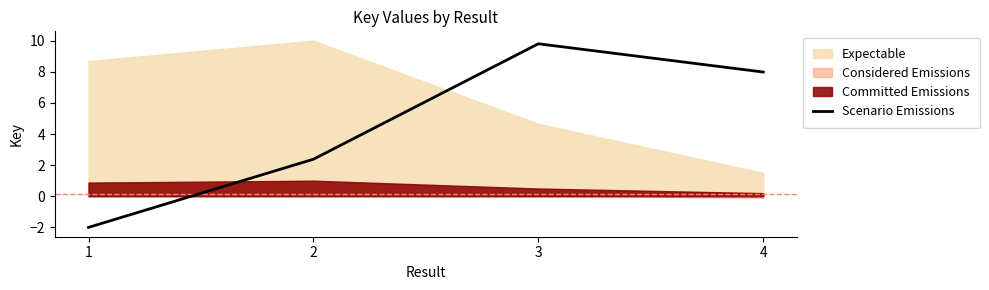

What is the approximate value at 3?

9.8